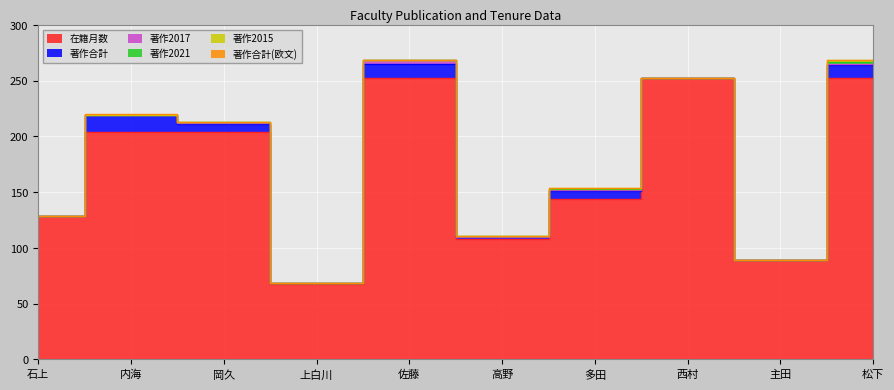

Rank the categories by 著作2015 value from highest to lowest.

多田, 松下, 石上, 内海, 岡久, 上白川, 佐藤, 高野, 西村, 主田